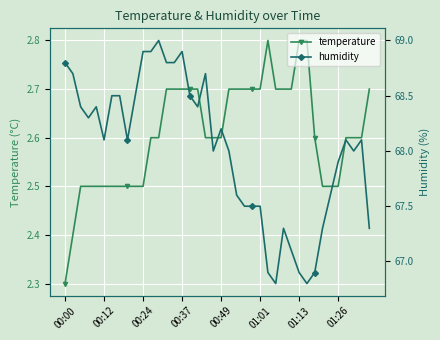

Rank the series at 32 from lowest to highest value.

temperature, humidity